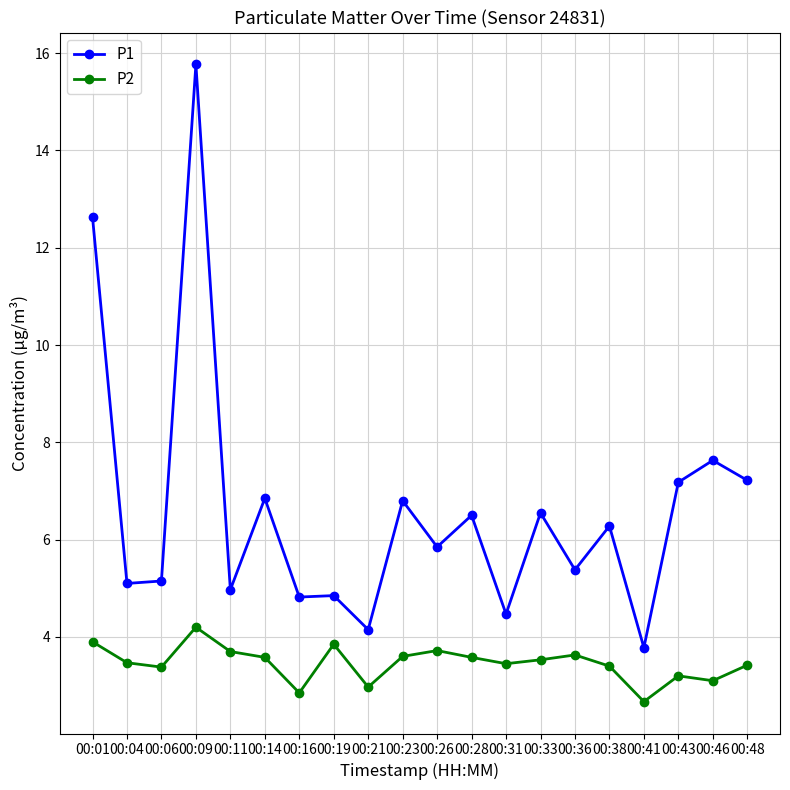

In P1, how many points are lower than both neighbors (excluding endpoints)?

8